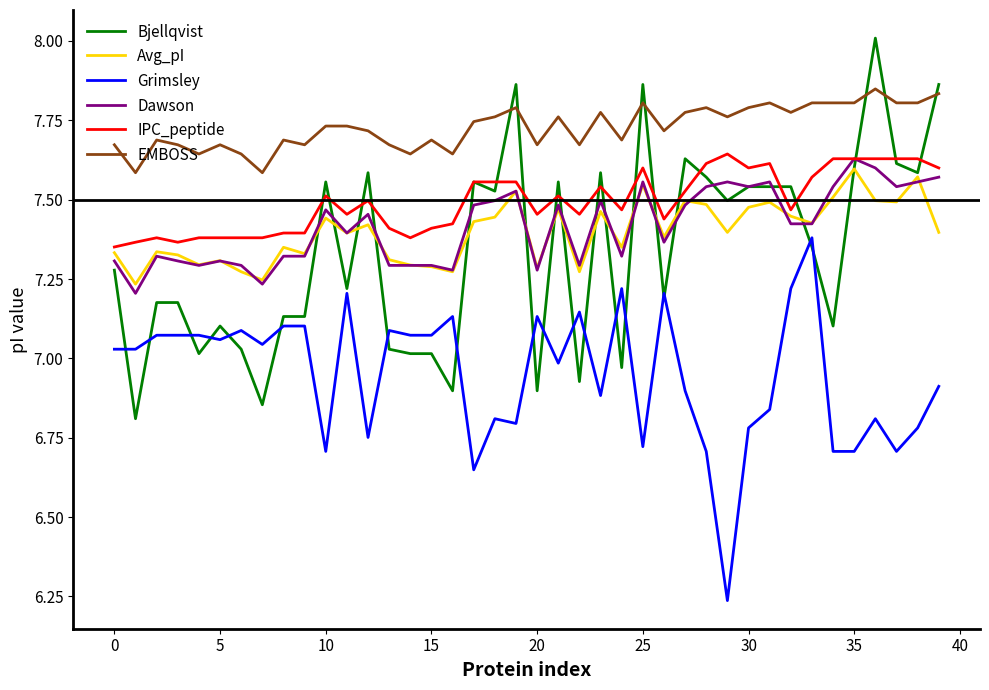

Is this an area chart (filled region under the line)?

No